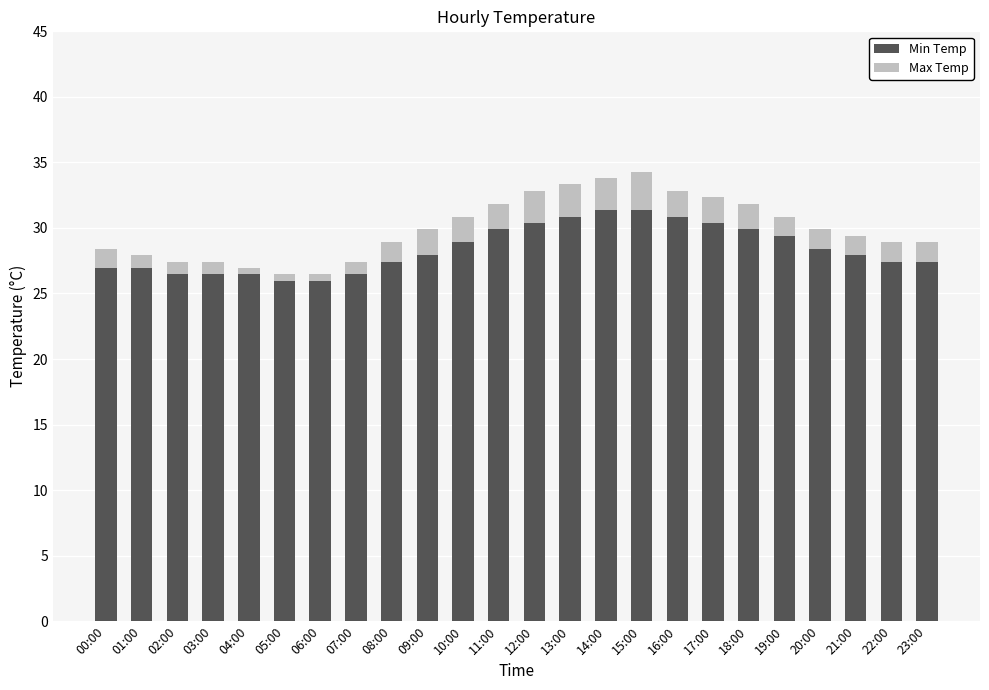

What is the total value across all series at 11:00?

31.9